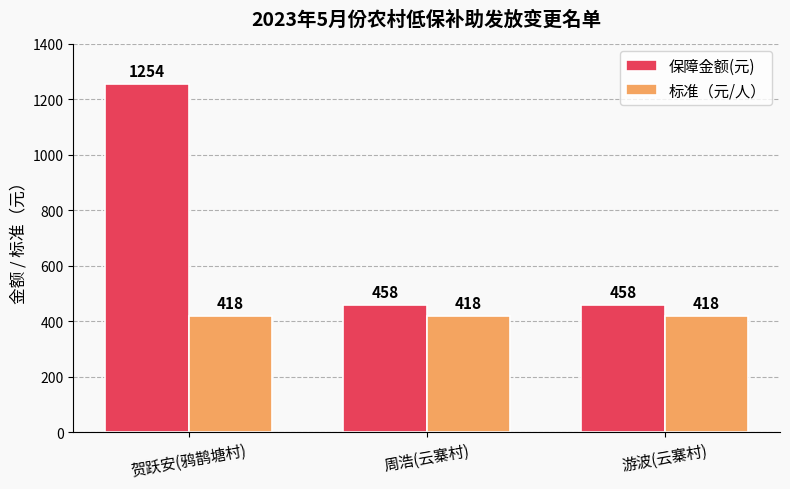

Which series has the largest range (max minus min)?

保障金额(元)